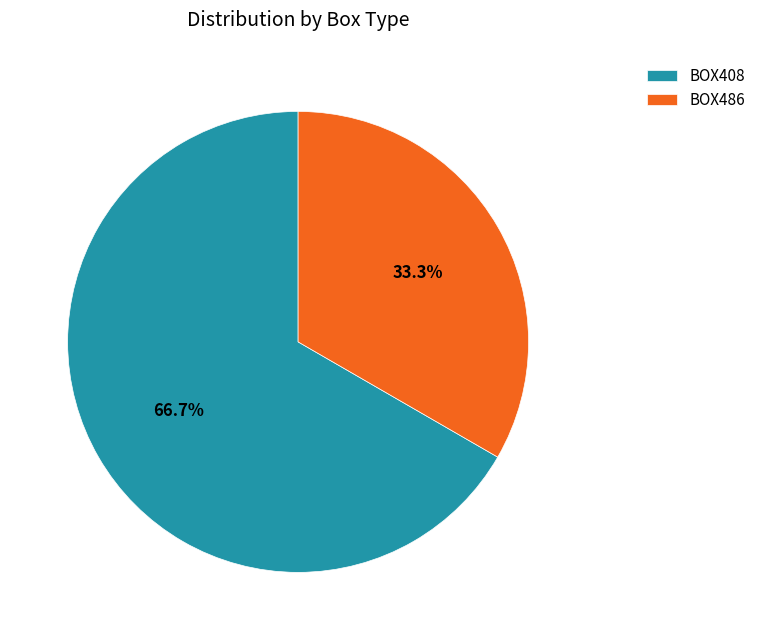

What is the total percentage of BOX408 and BOX486?

100.0%